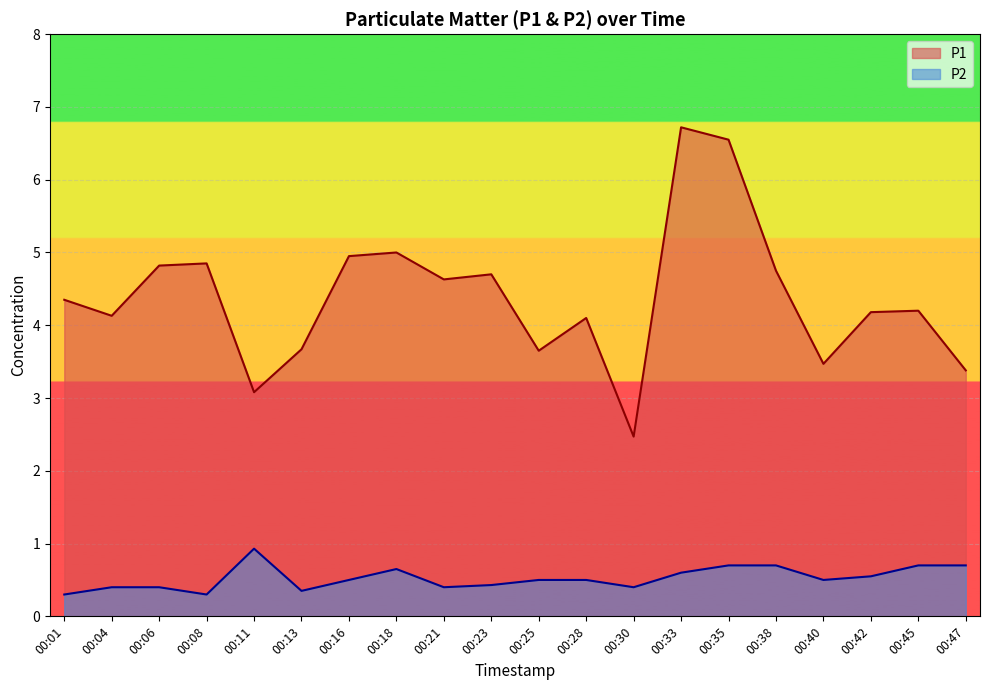

True or false: P2 and P1 cross at least once.

False